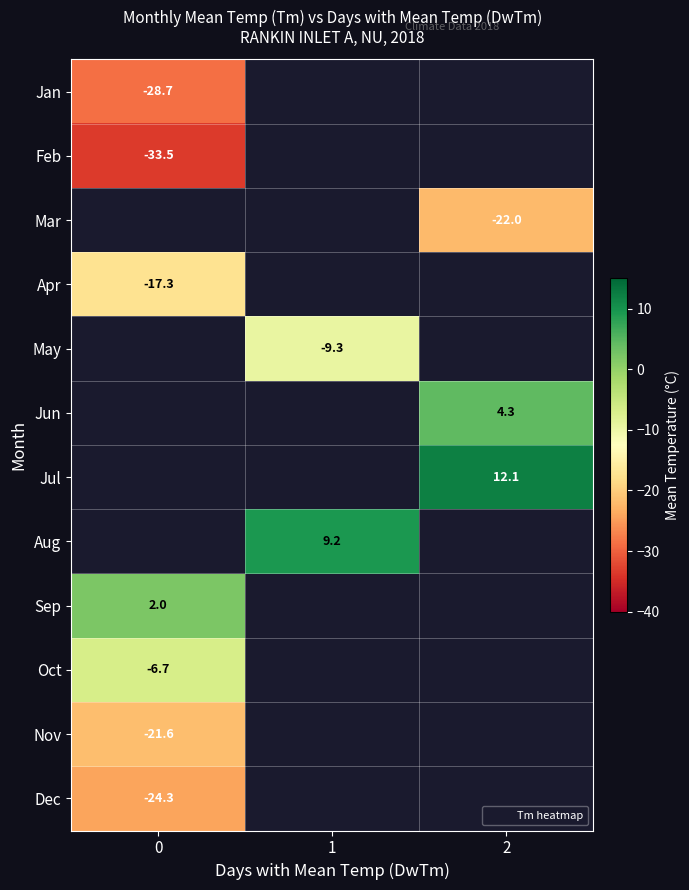

List the labels in order of Nov value, smallest first.

0, 1, 2